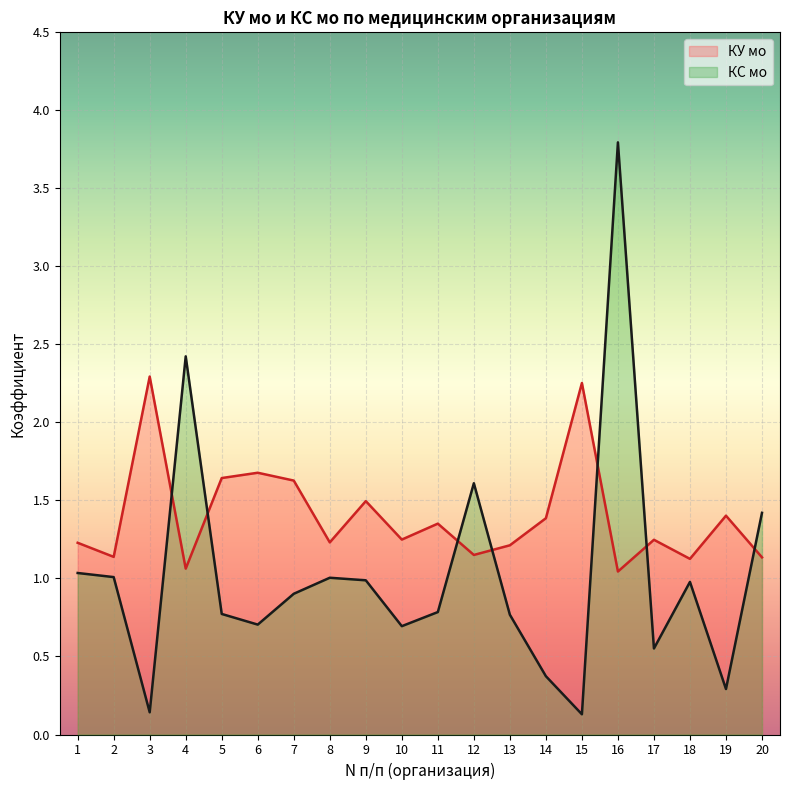

Which series has the widest spread of values?

КС мо